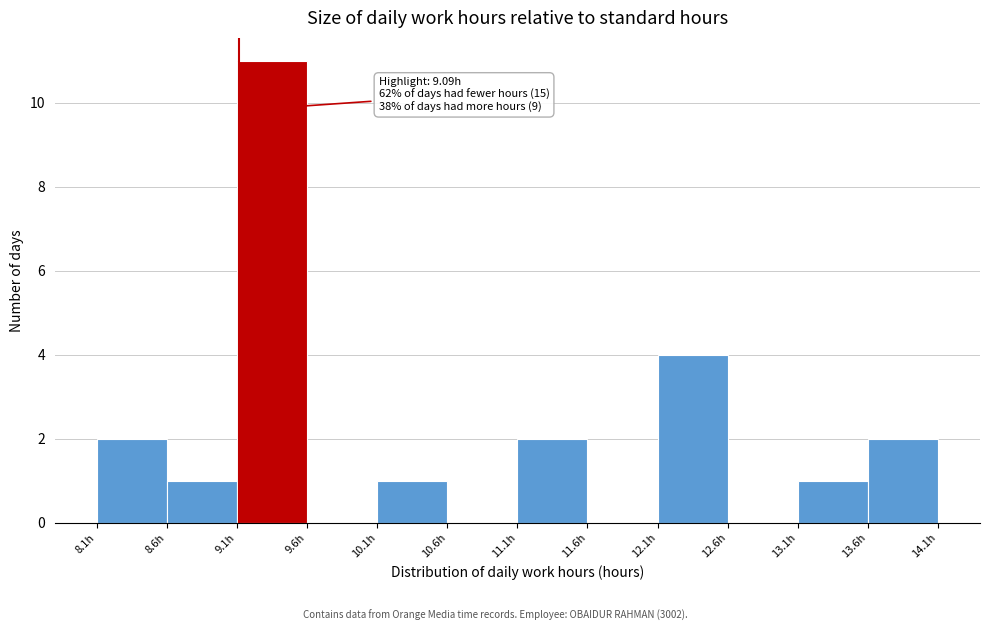

Over which range of the x-axis is the bar tallest?

9.1 to 9.6